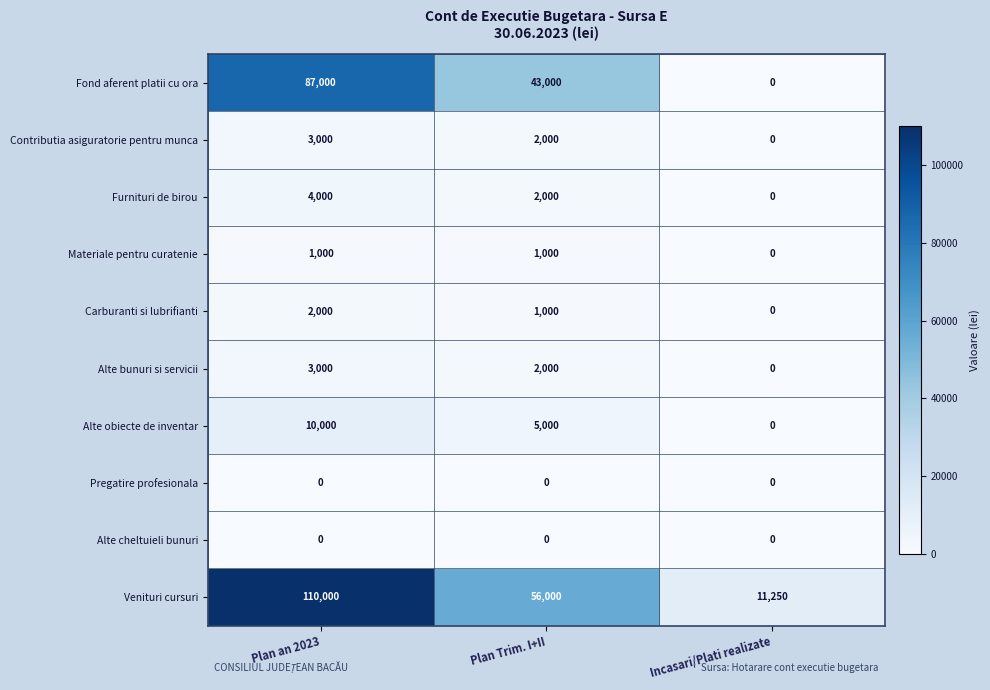

Between Plan Trim. I+II and Incasari/Plati realizate, which series saw the biggest shift?

Venituri cursuri